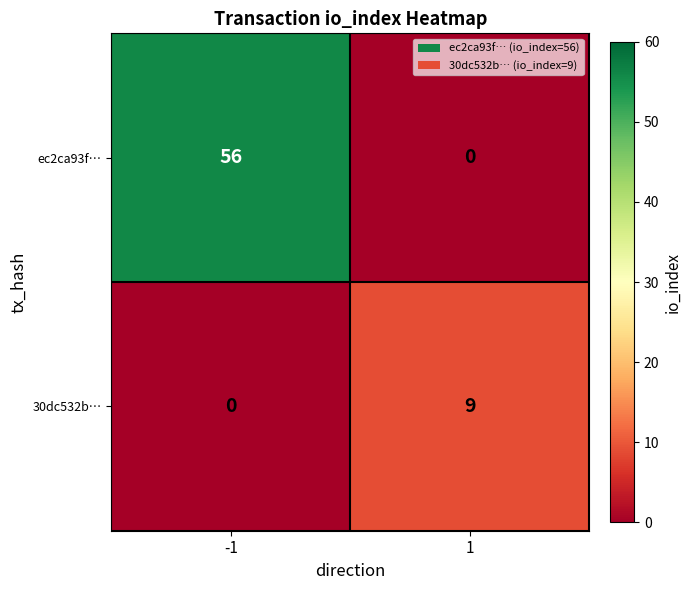

What is the sum of all ec2ca93f… values?

56